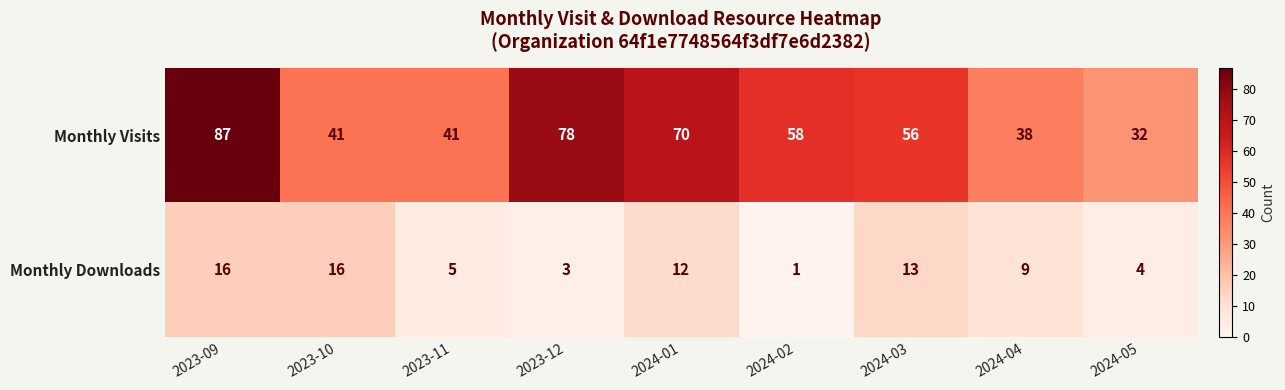

What is the difference between the maximum and minimum values in the Monthly Visits series?

55